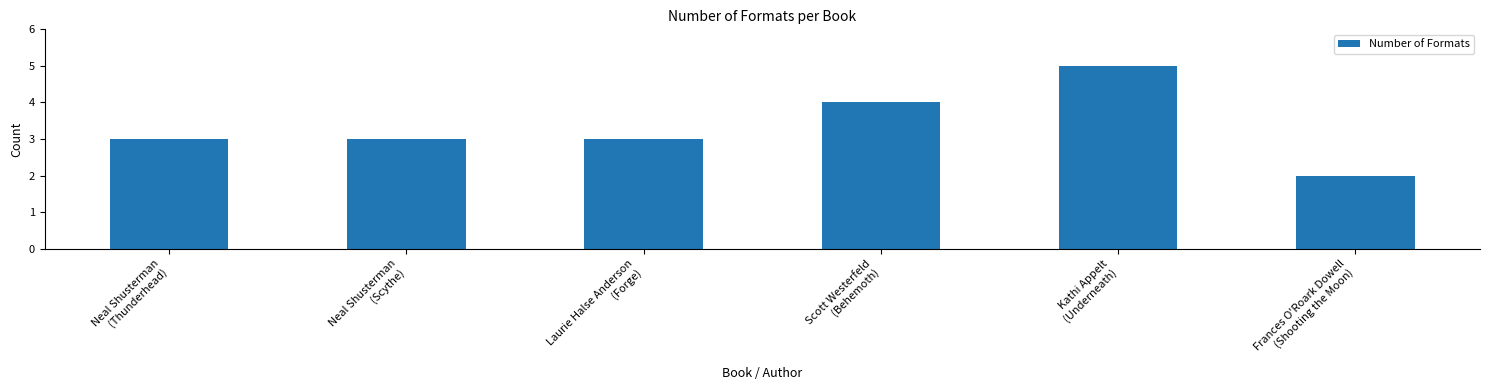

How many data points does each series have?

6